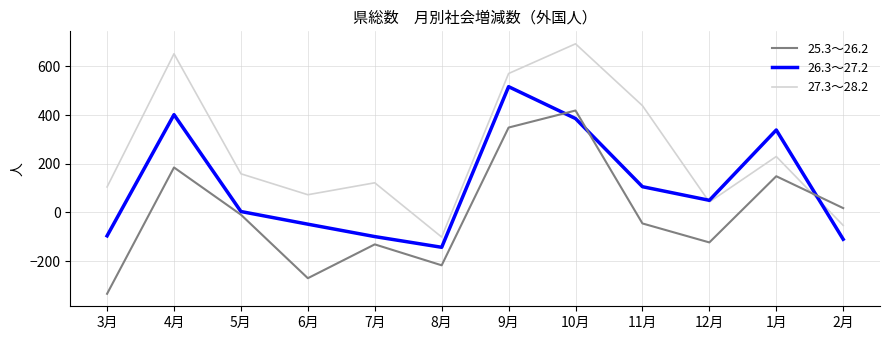

What is the total value across all series at 9月?

1437